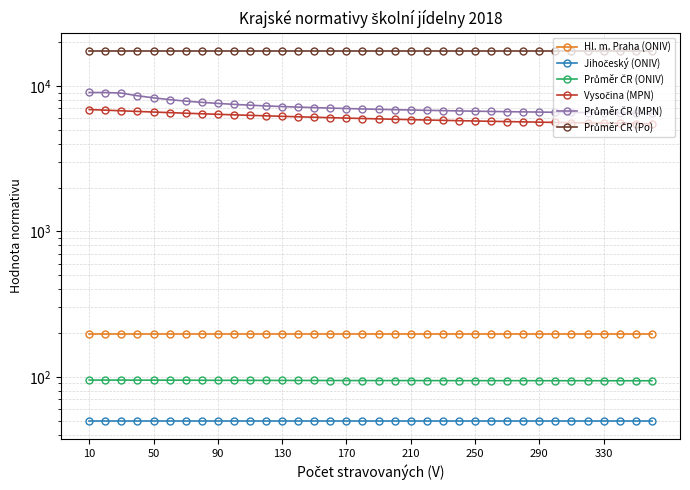

True or false: Vysočina (MPN) and Průměr ČR (Po) cross at least once.

False